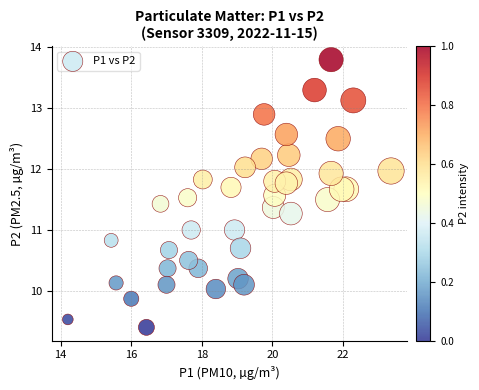

What is the range of X values (max minus min)?

9.2